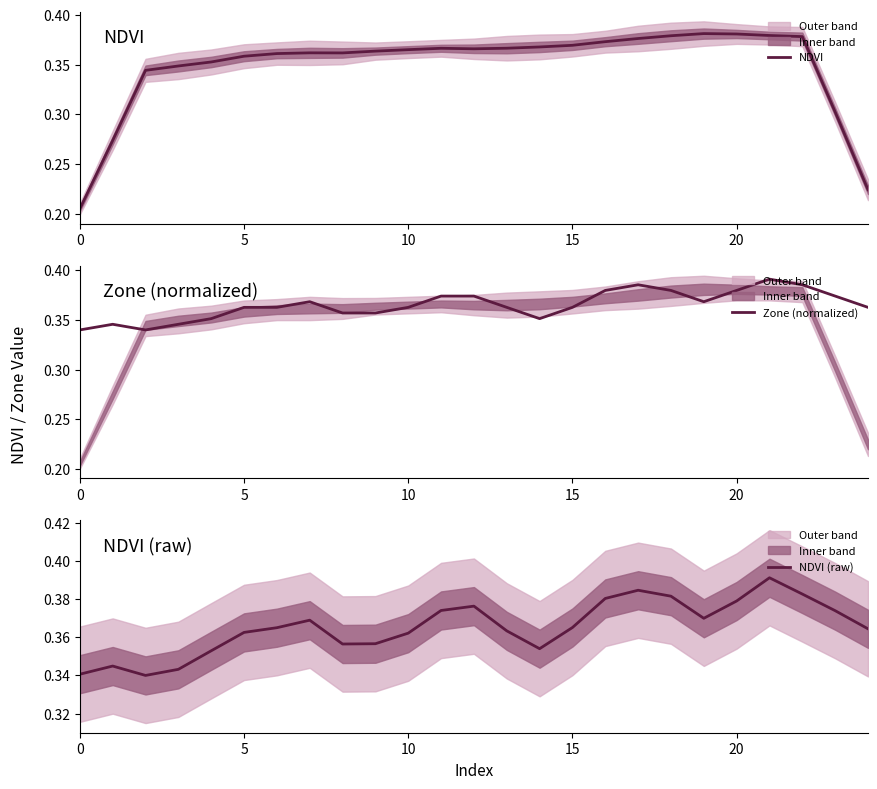

The Zone (normalized) series shows 0.4 at 14. True or false?

True